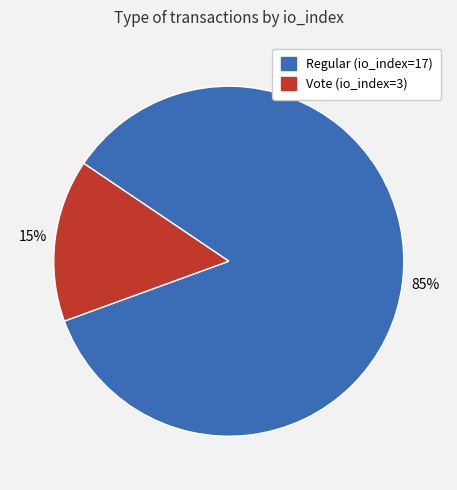

To the nearest percent, what portion does Regular (io_index=17) represent?

85%